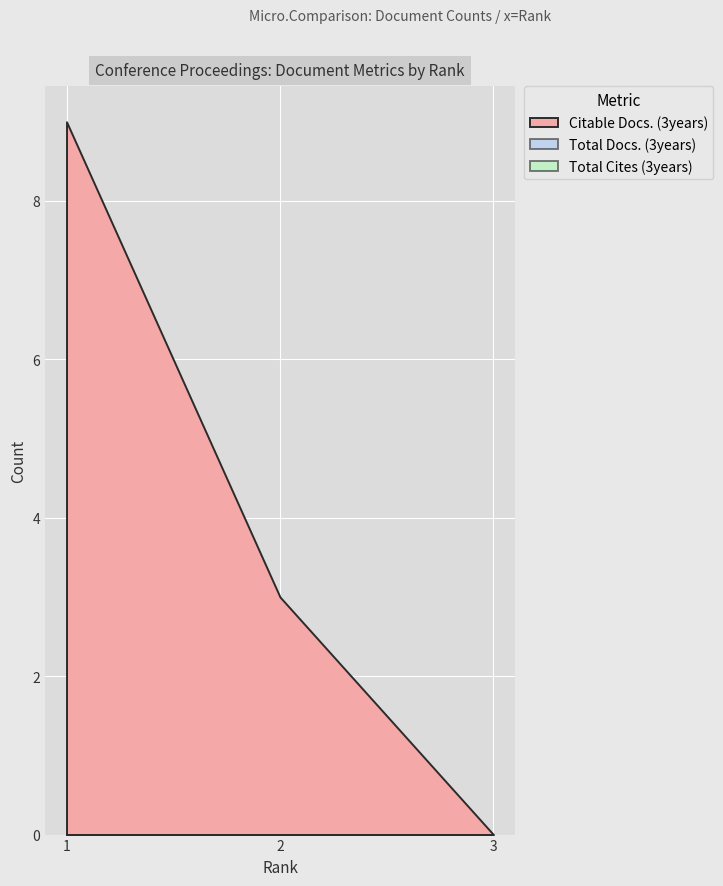

Where does the Citable Docs. (3years) series first go above 3?

1